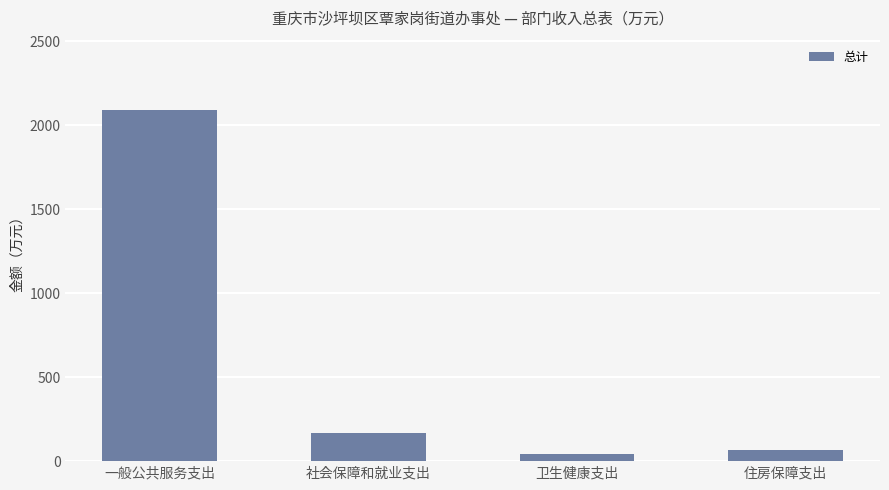

What is the value of the 1st bar from the left?

2091.5